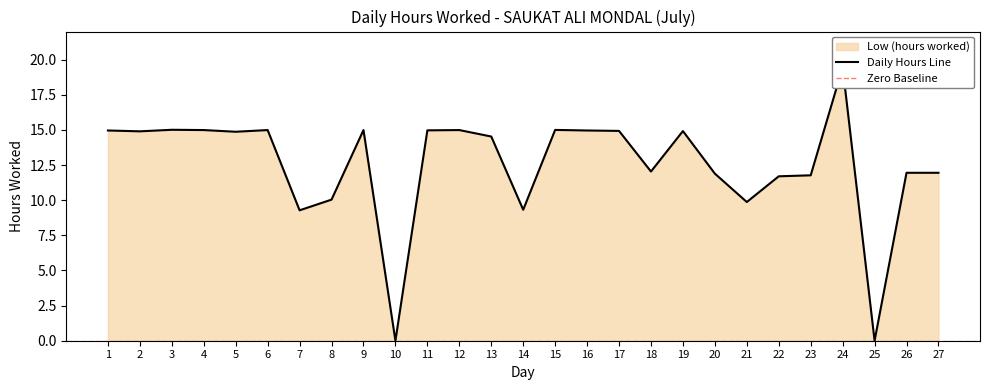

Where does the data first go above 14?

1